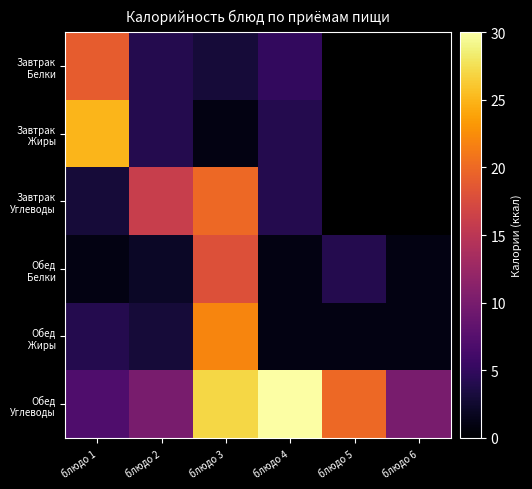

List the labels in order of Завтрак Белки value, smallest first.

блюдо 3, блюдо 2, блюдо 4, блюдо 1, блюдо 5, блюдо 6